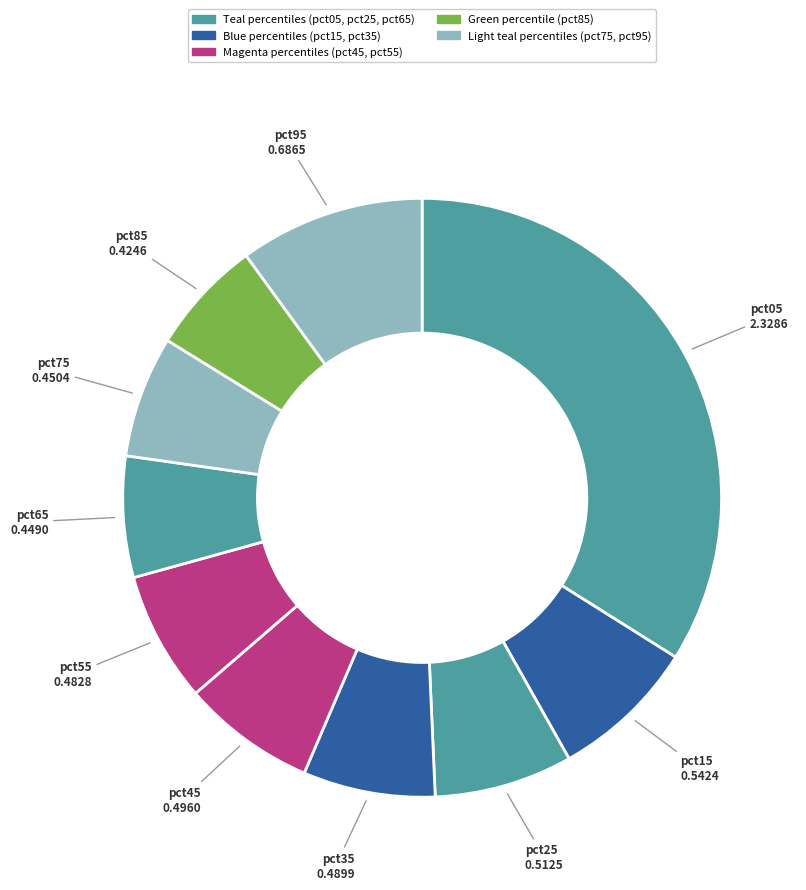

How many slices are in this pie chart?

10